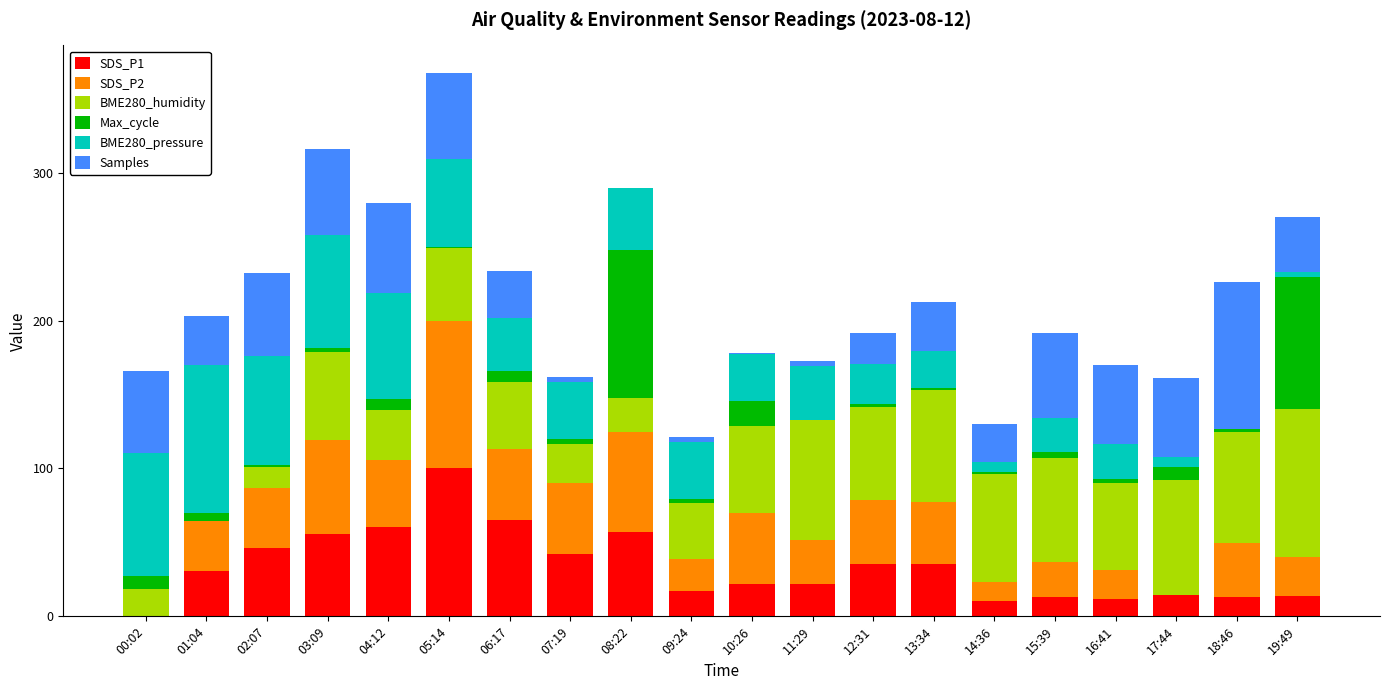

At which category is the sum across all series the highest?

05:14